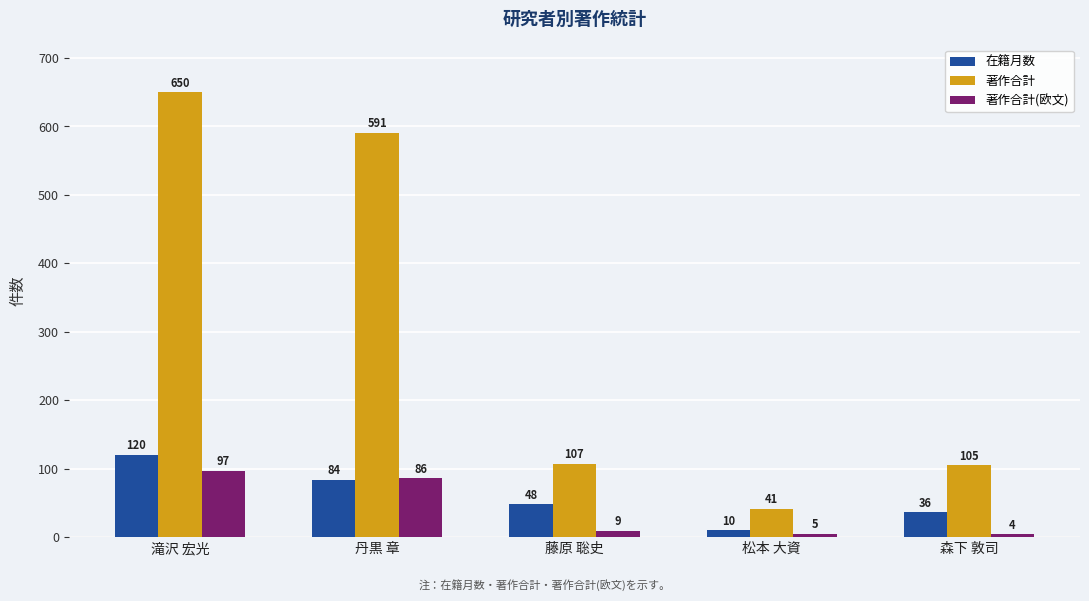

What is the difference between the maximum and minimum values in the 在籍月数 series?

110